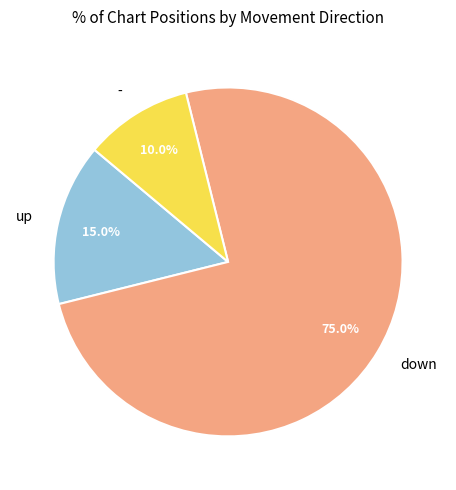

What is the total percentage of - and down?

85.0%